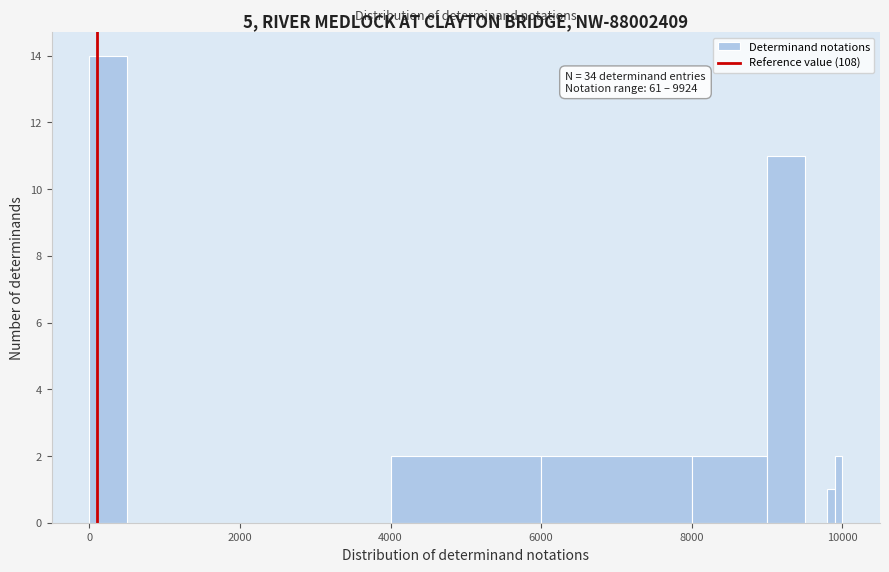

Around what value on the x-axis is the tallest bar? Give the approximate position of its centre, as read against the axis.

200